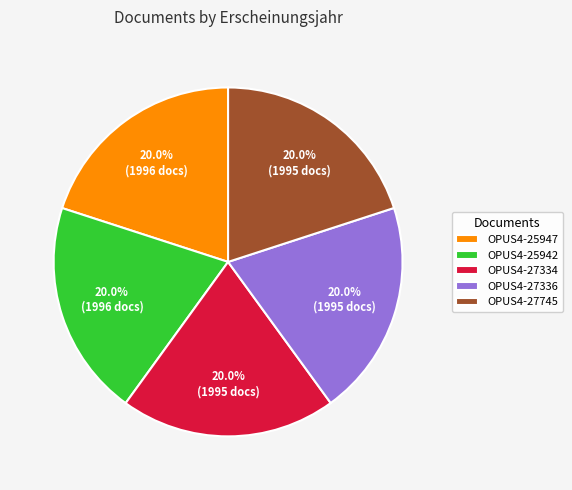

What percentage is NOT represented by OPUS4-25947?

80.0%